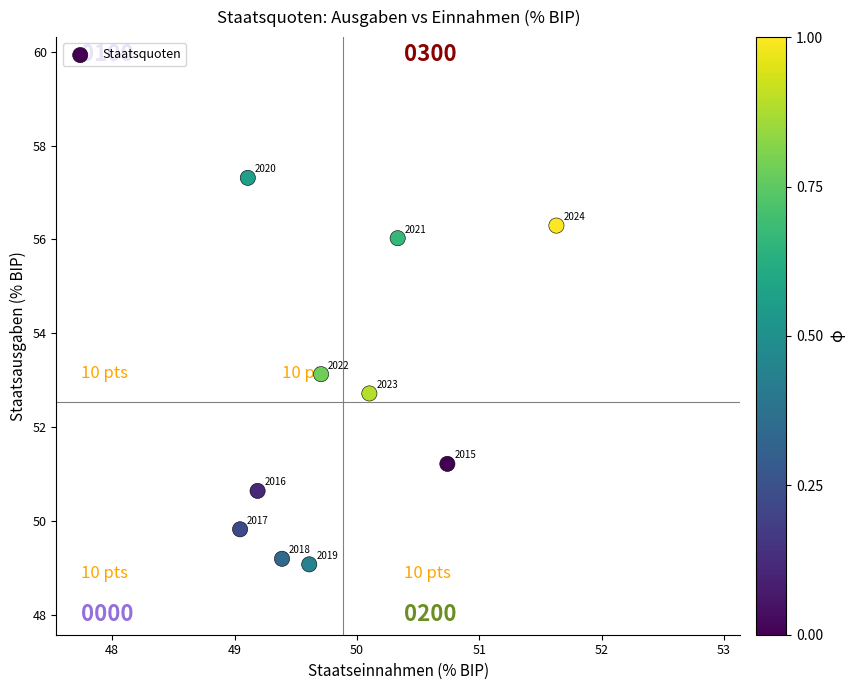

What Y value in the scatter plot is closest to 53?

53.1